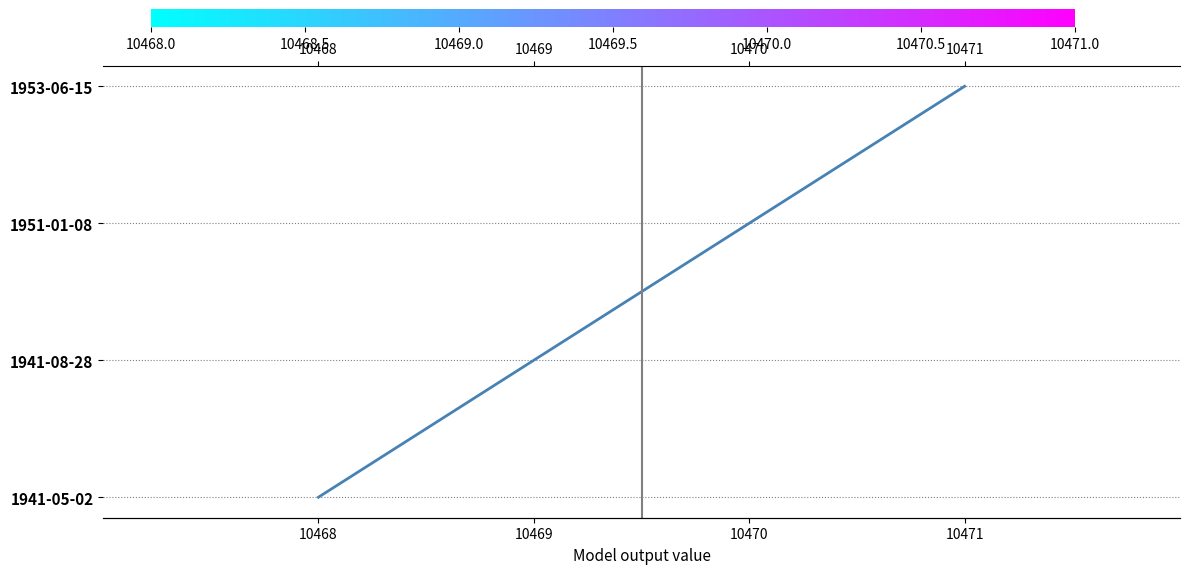

Rank the categories by value from highest to lowest.

10471, 10470, 10469, 10468